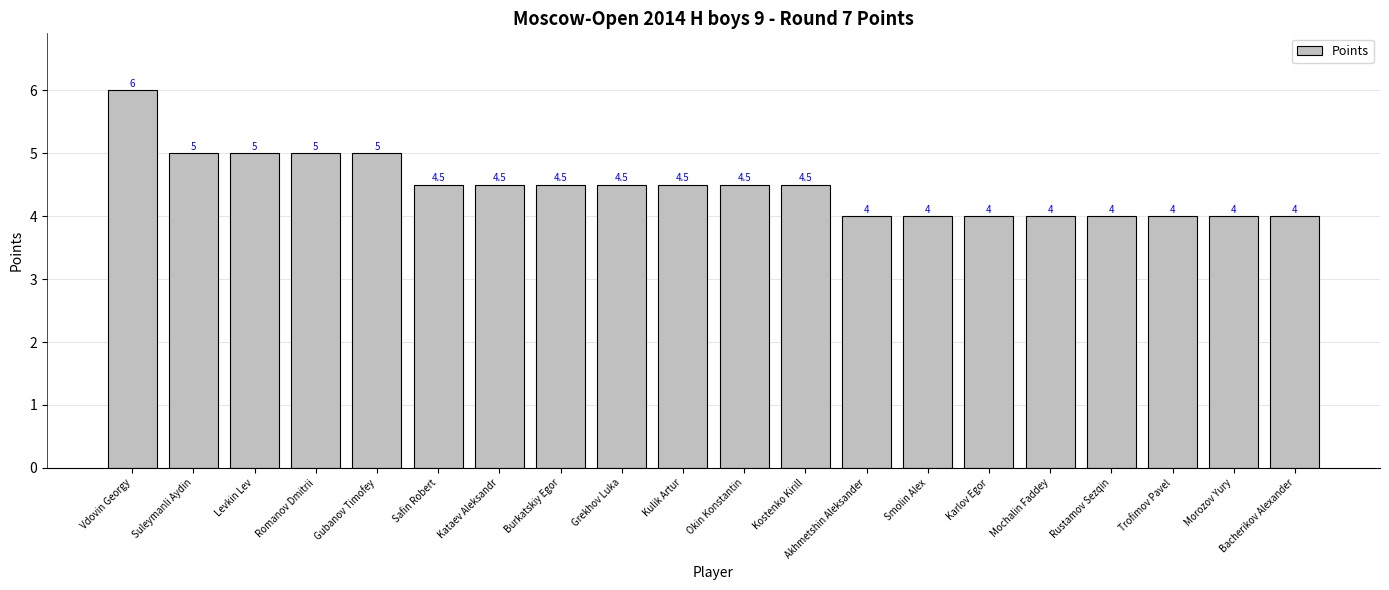

What is the difference between the values at Kostenko Kirill and Bacherikov Alexander?

0.5